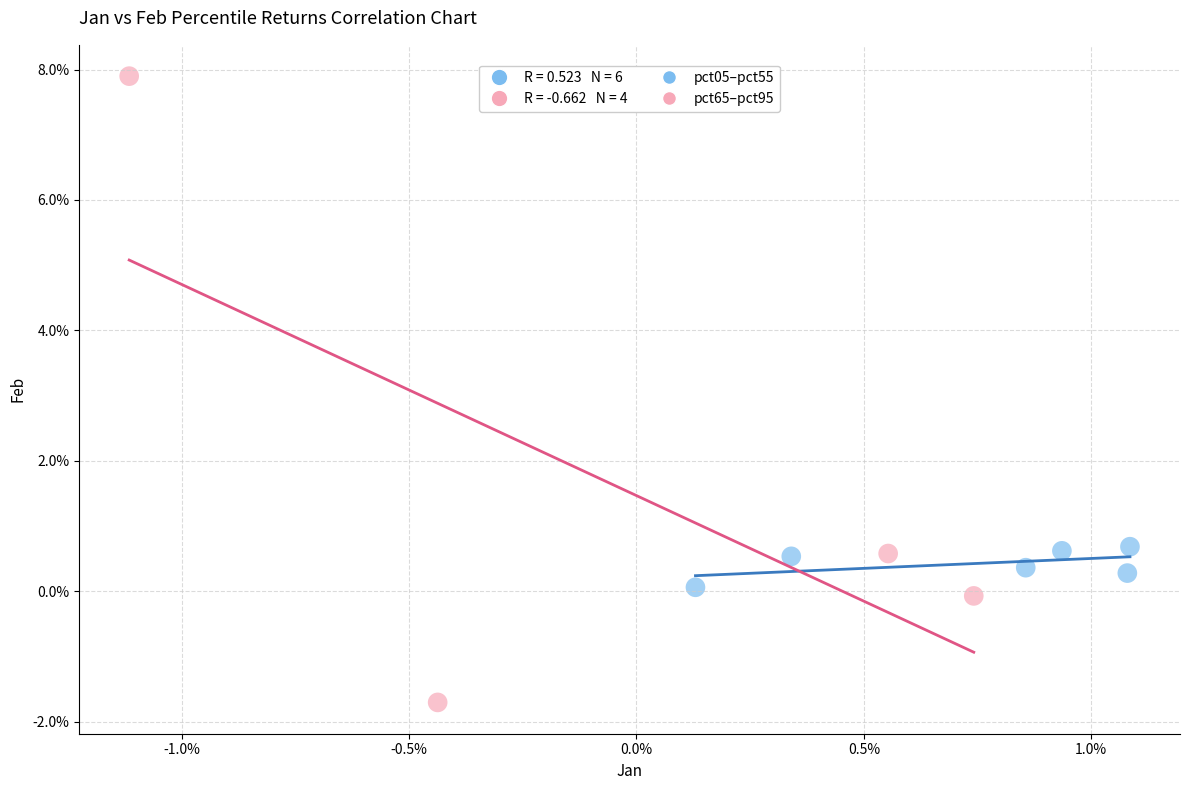

Which series contains the lowest Y value?

pct65–pct95